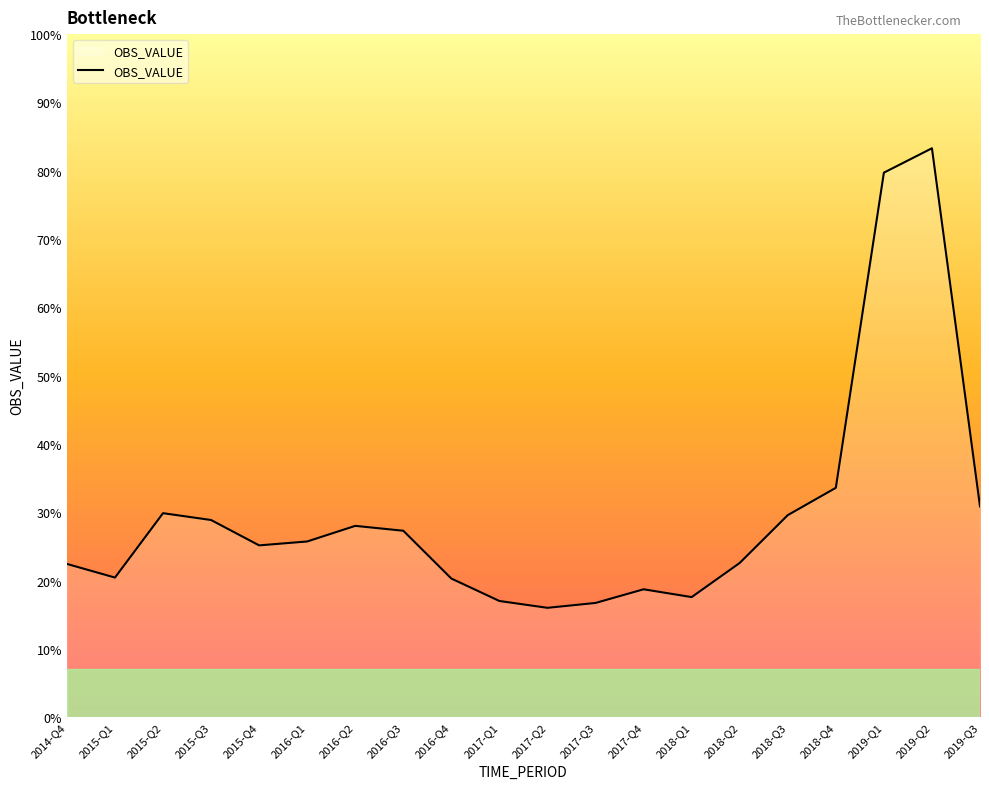

What value does the data have at 2016-Q2, to the nearest 5?

595